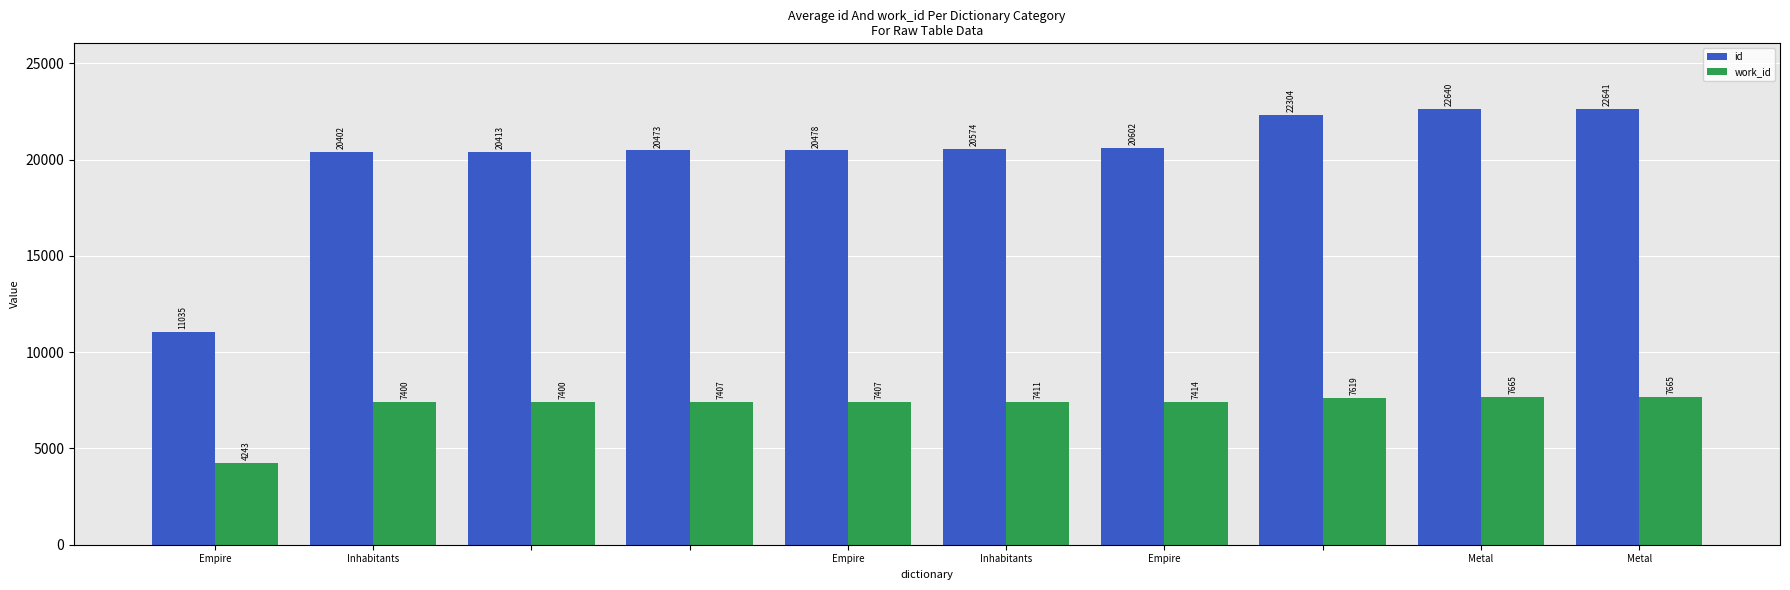

What is the sum of all id values?

201562